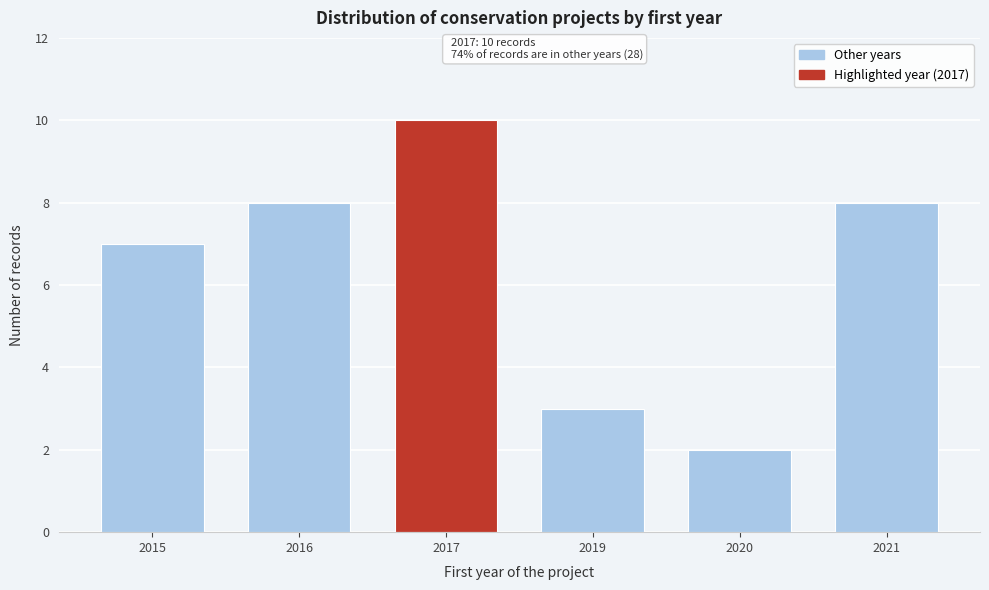

Reading left to right, transcribe all the data shown in this chart.

2015=7	2016=8	2017=10	2019=3	2020=2	2021=8